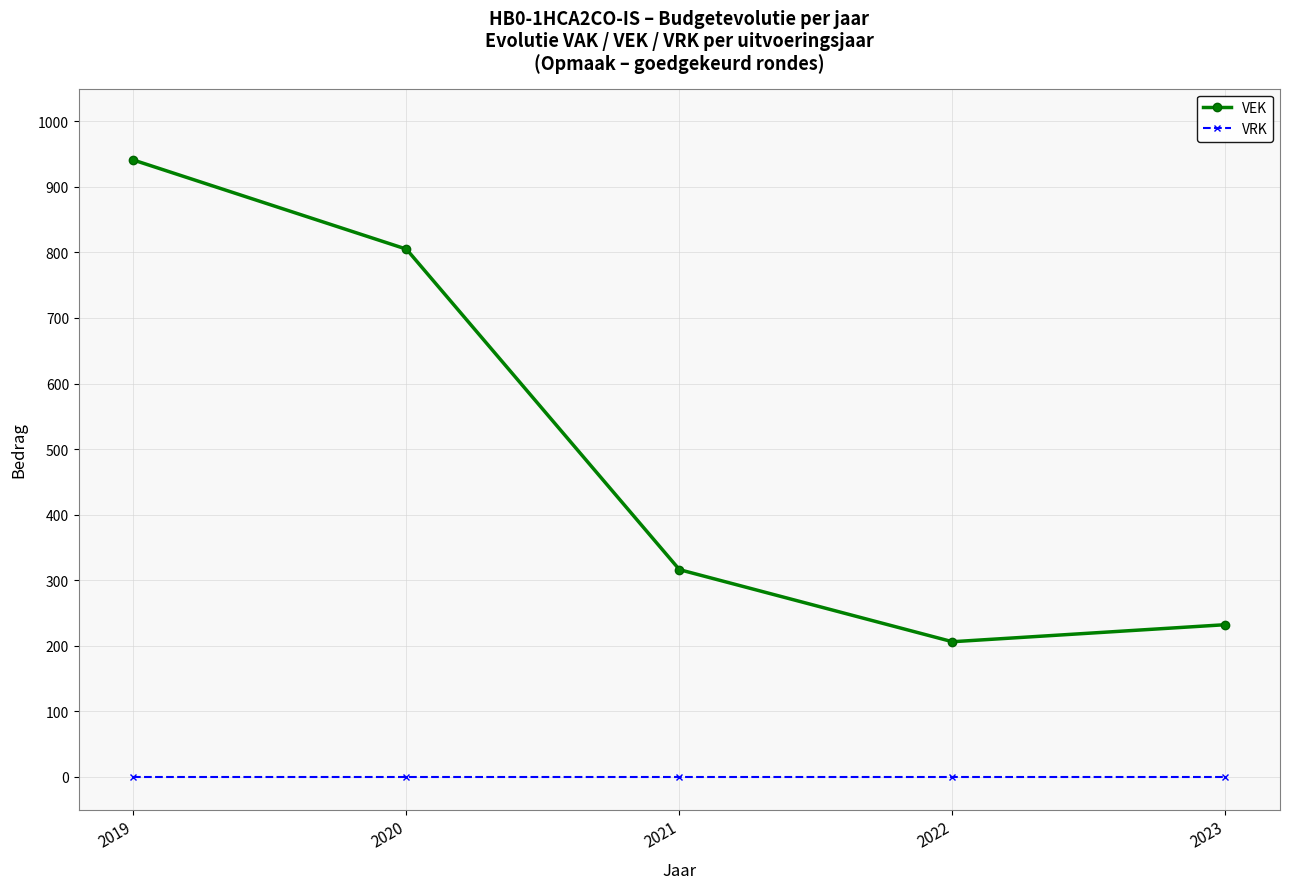

At how many categories does at least one series exceed 825?

1